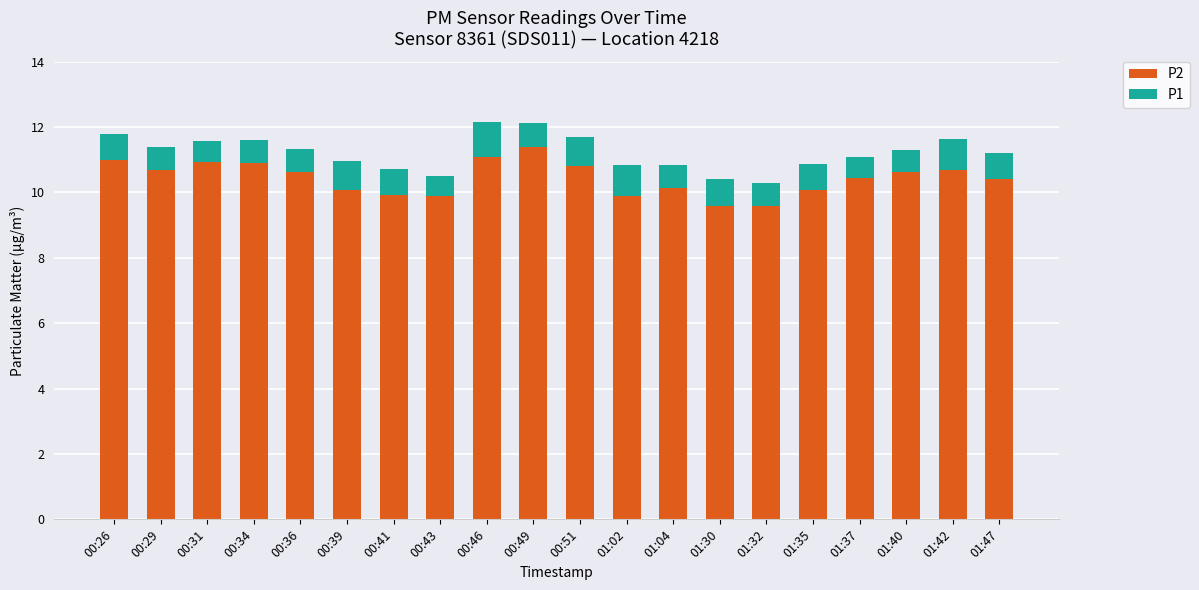

What is the total value across all series at 01:47?

11.2